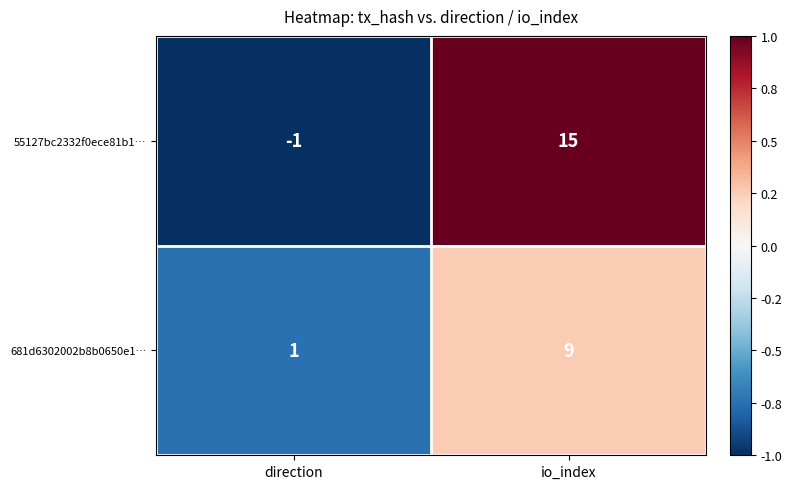

What value does the 681d6302002b8b0650e1… series have at io_index?

9